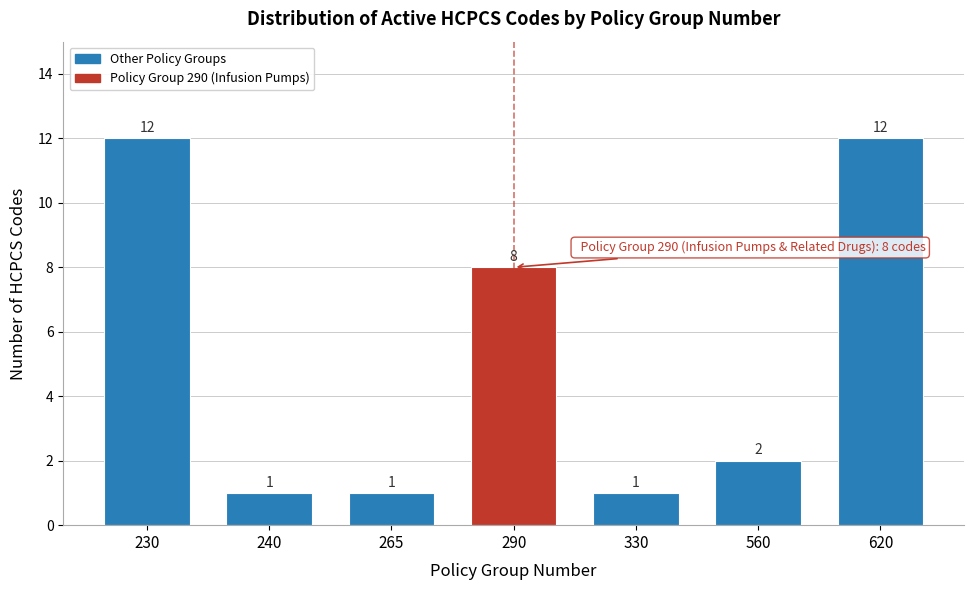

Reading right to left, list all the values displayed in this chart.

620=12	560=2	330=1	290=8	265=1	240=1	230=12